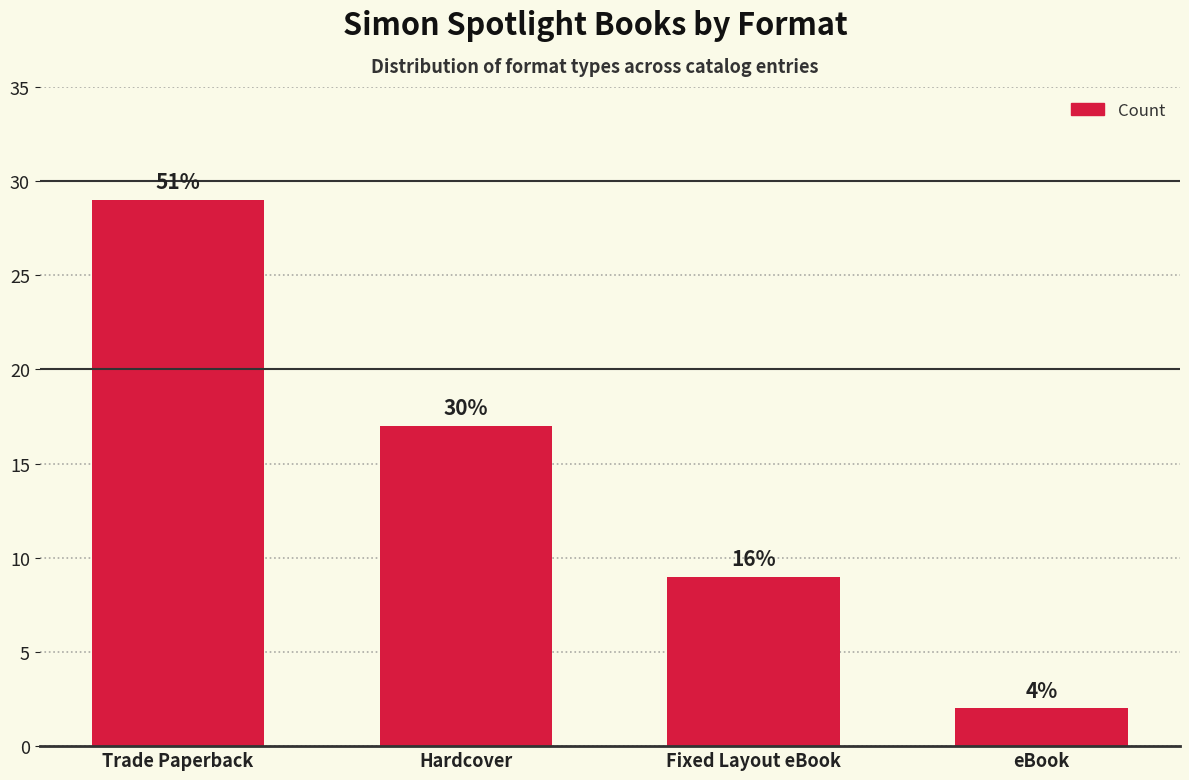

What is the smallest value displayed?

2